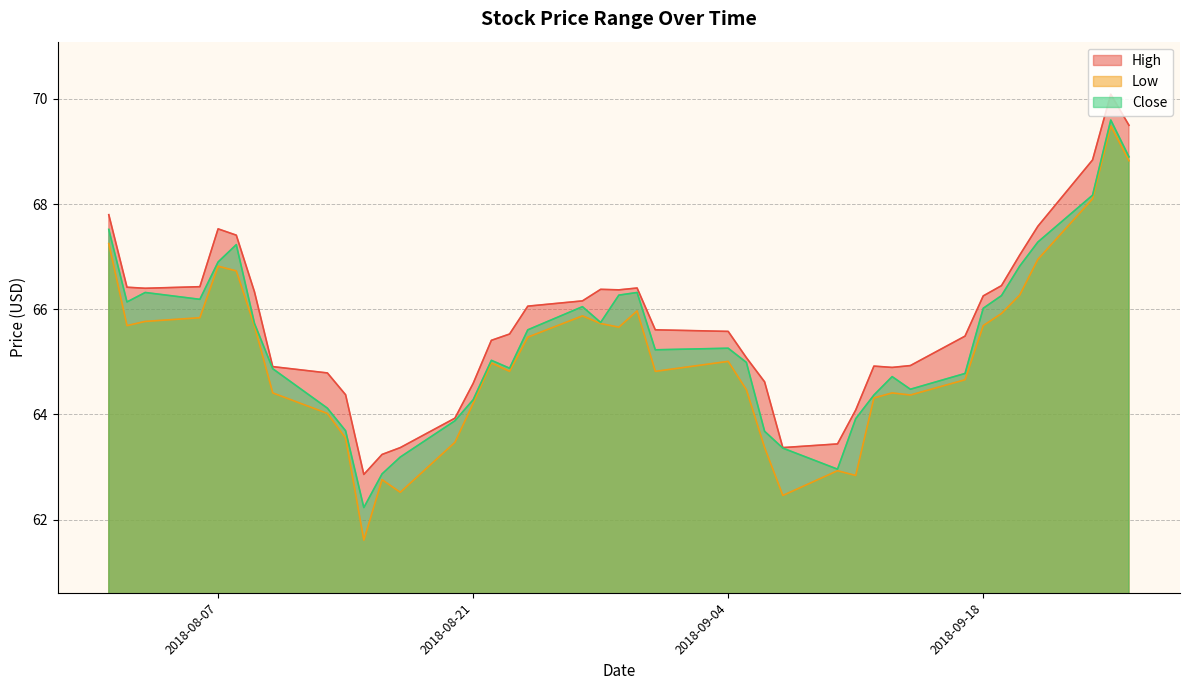

At 2018-08-20, list the series in order from smallest to largest.

Low, Close, High